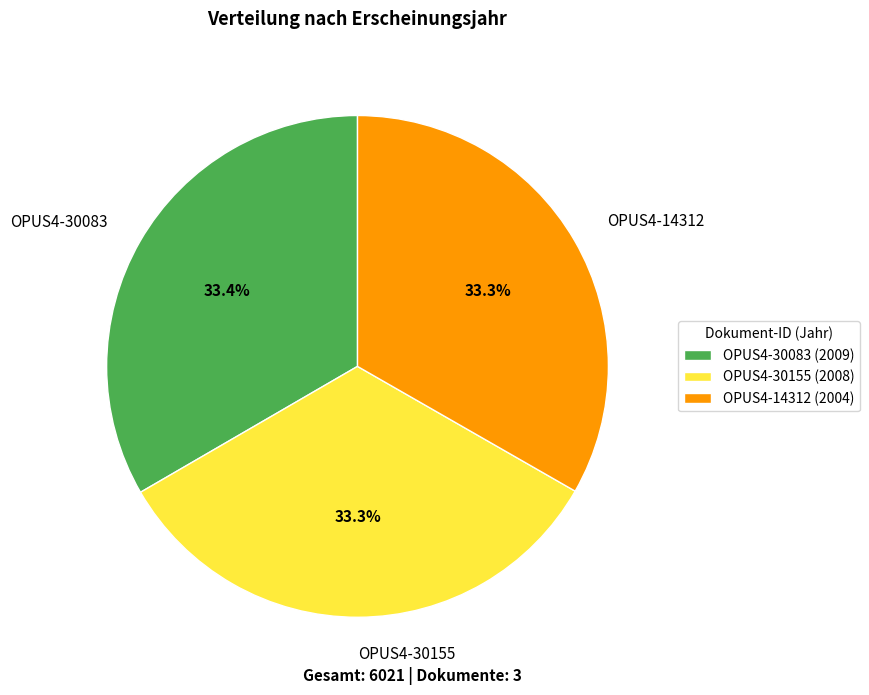

Does OPUS4-30083 represent more than half of the total?

No